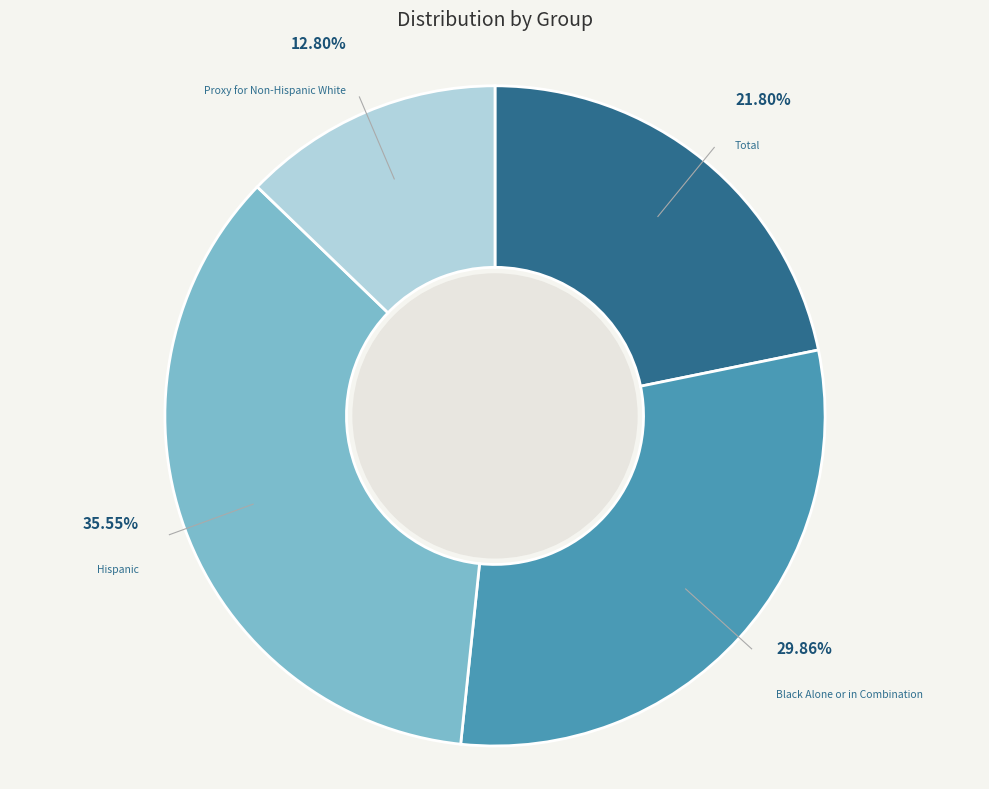

Is there any slice that represents more than half of the pie?

No